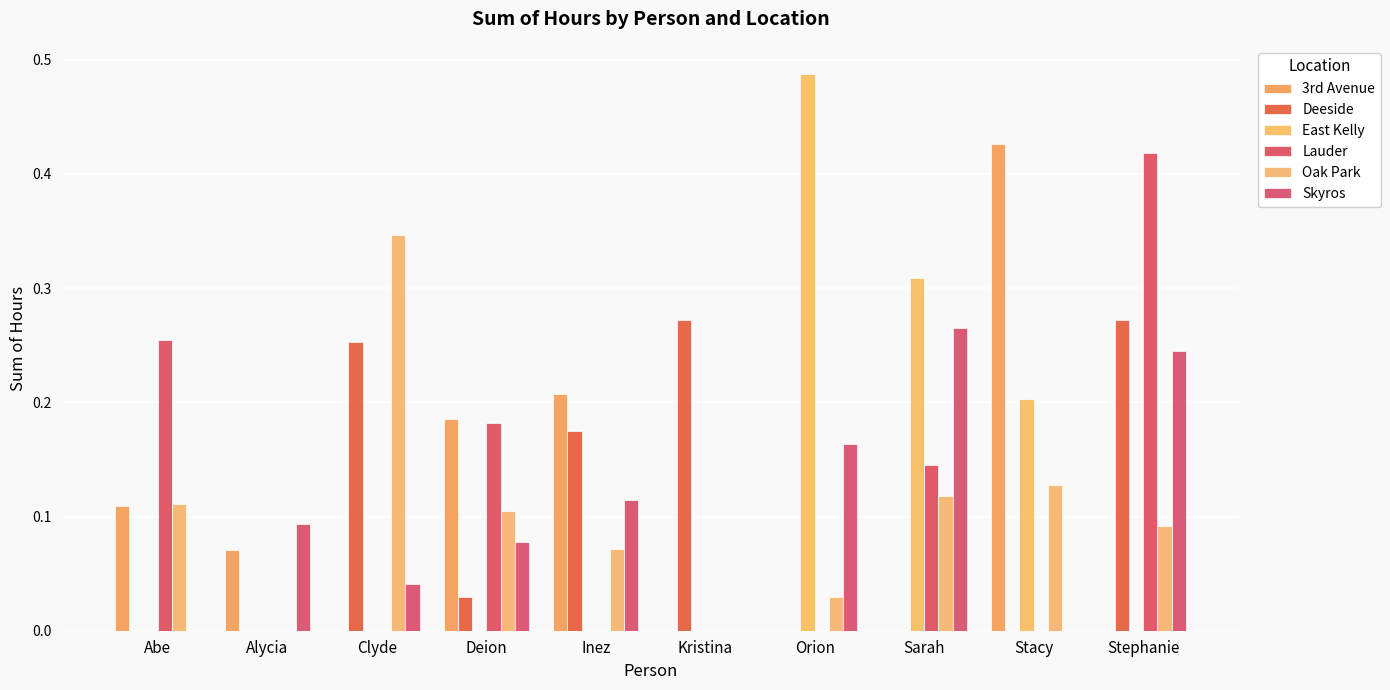

What is the total value across all series at Kristina?

0.3